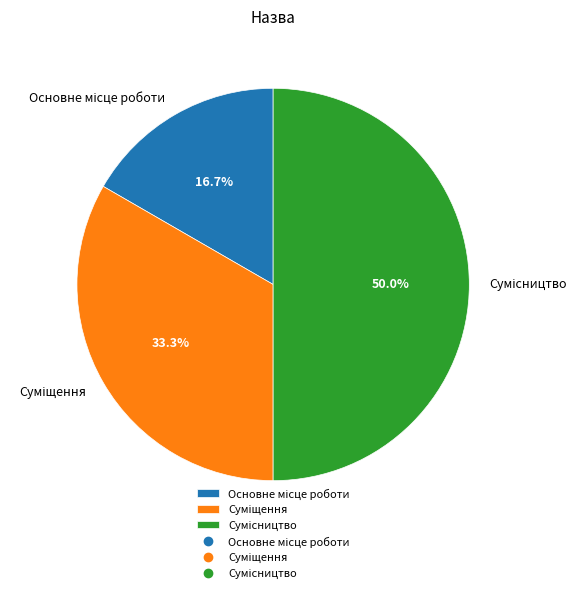

Count the number of slices in the pie.

3